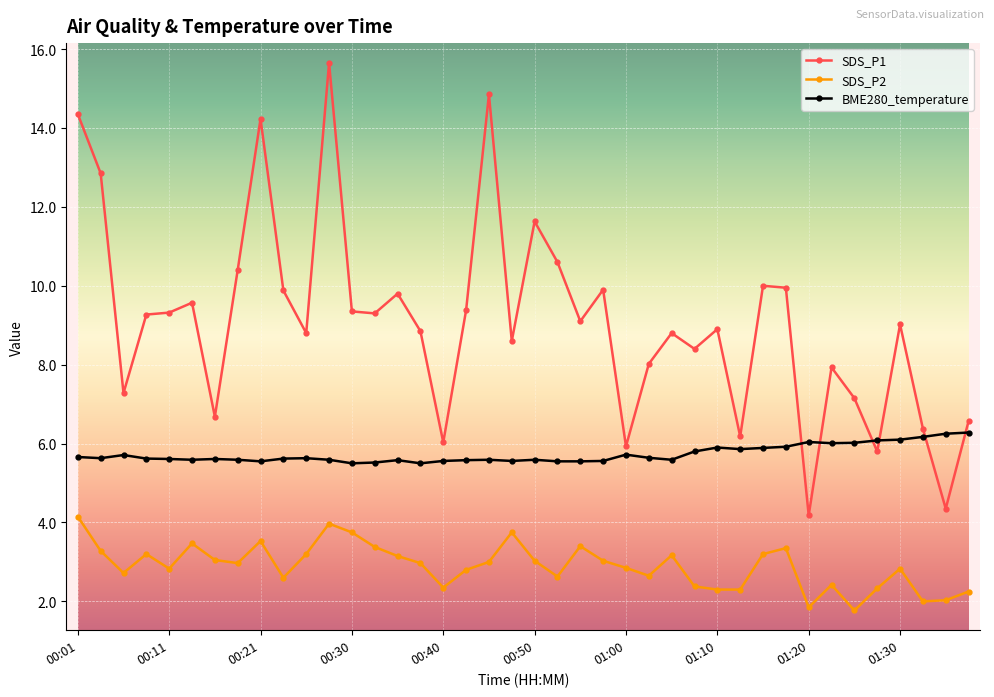

What is the value of the SDS_P1 point at the 25th from the left?

5.9